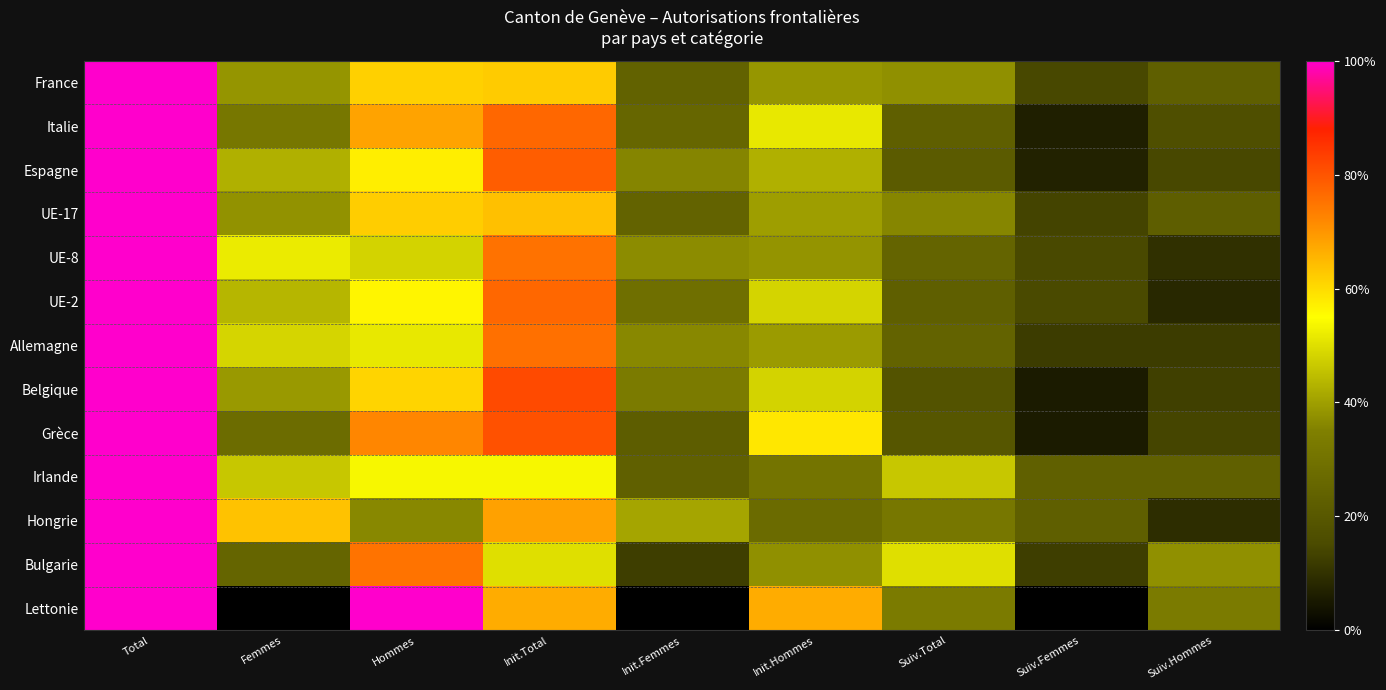

Between Init.Femmes and Suiv.Femmes, which is larger?

Init.Femmes